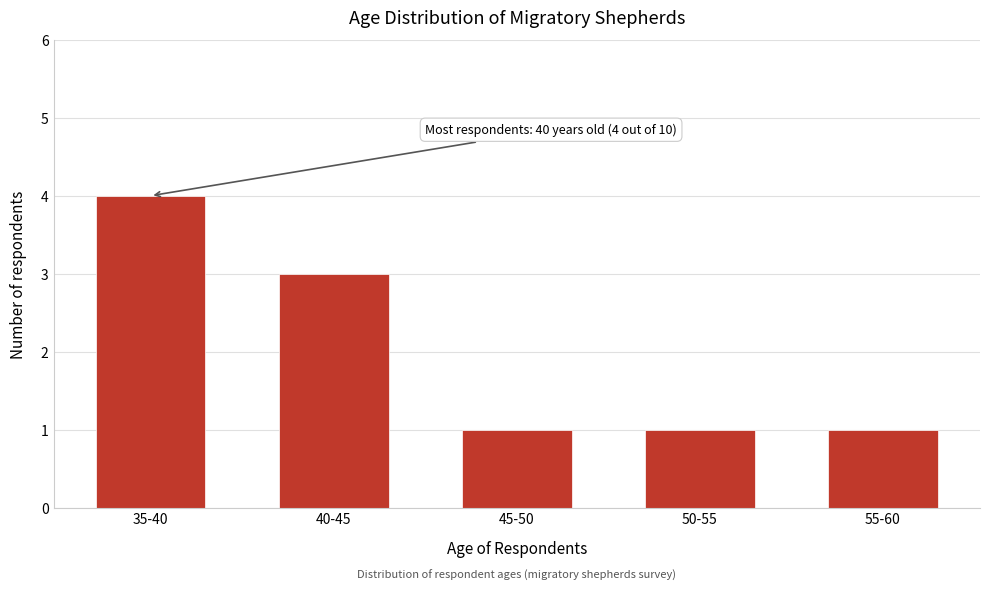

Reading right to left, extract all data points from this chart.

55-60=1	50-55=1	45-50=1	40-45=3	35-40=4